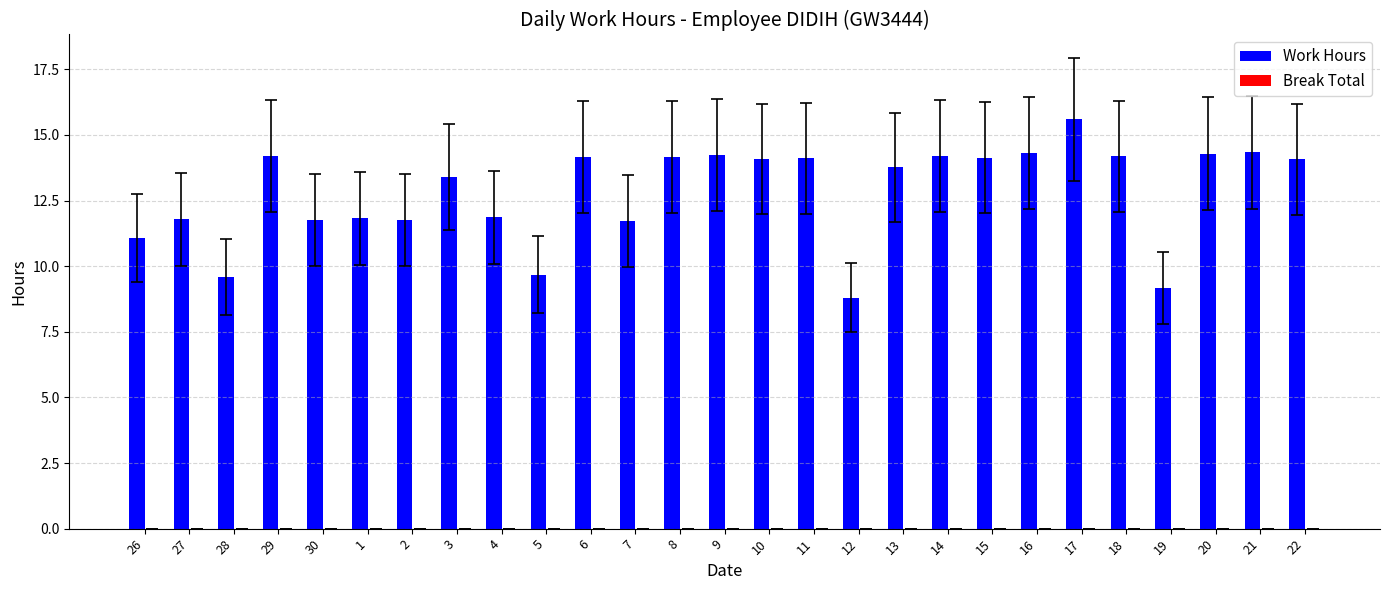

Count the number of data series in this chart.

1